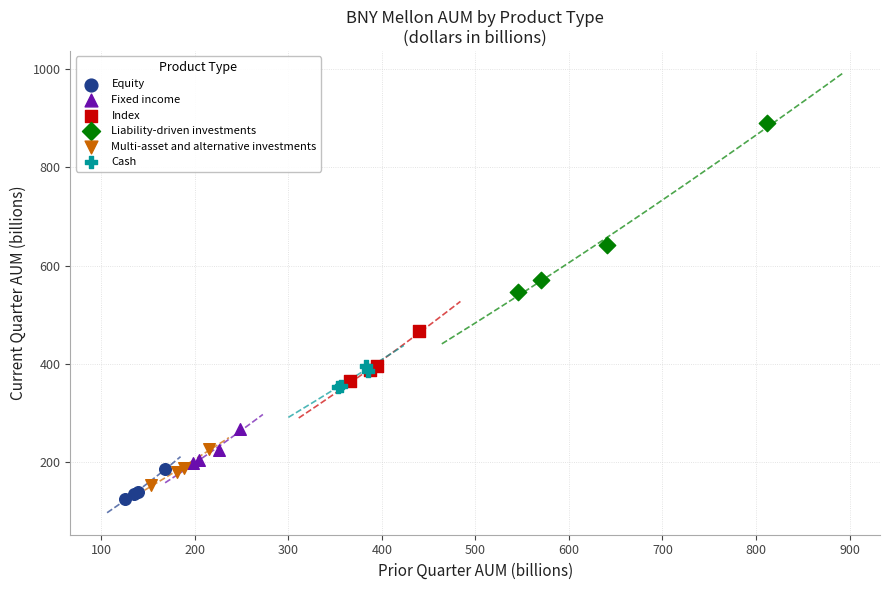

Which series reaches the minimum Y coordinate?

Equity